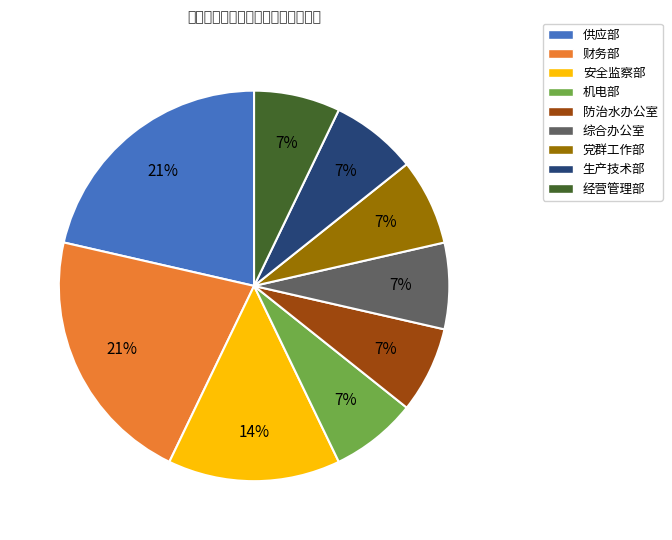

Is there a majority slice in this chart?

No